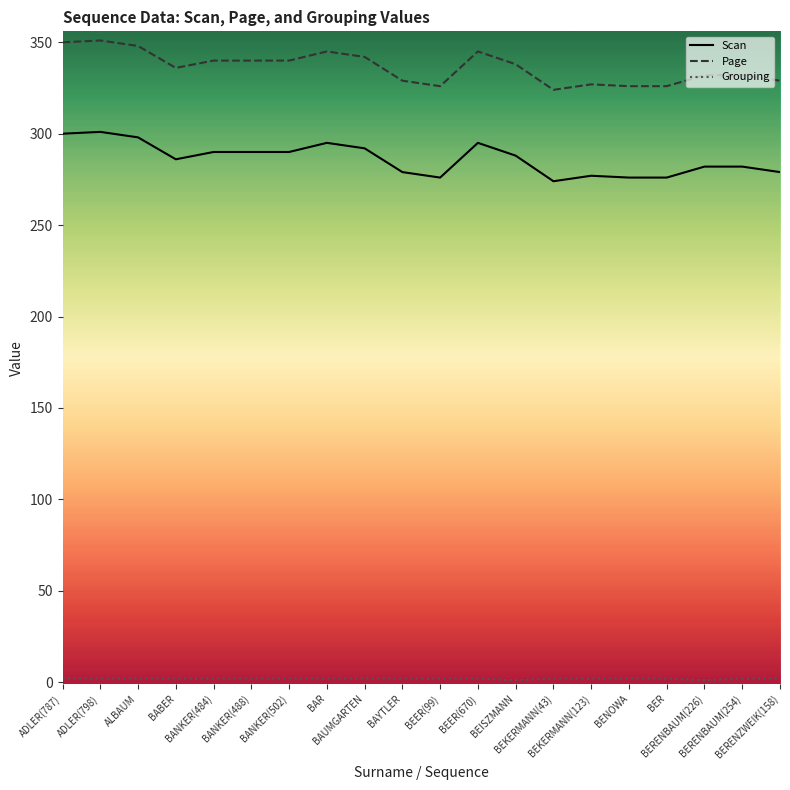

What is the total value across all series at ALBAUM?

648